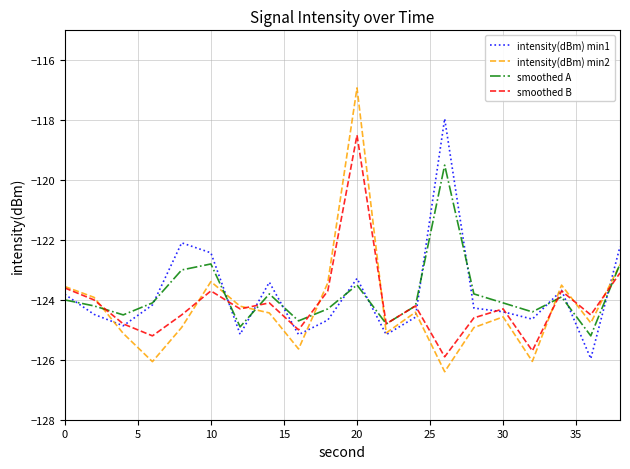

What are all the series names shown in the legend?

intensity(dBm) min1, intensity(dBm) min2, smoothed A, smoothed B